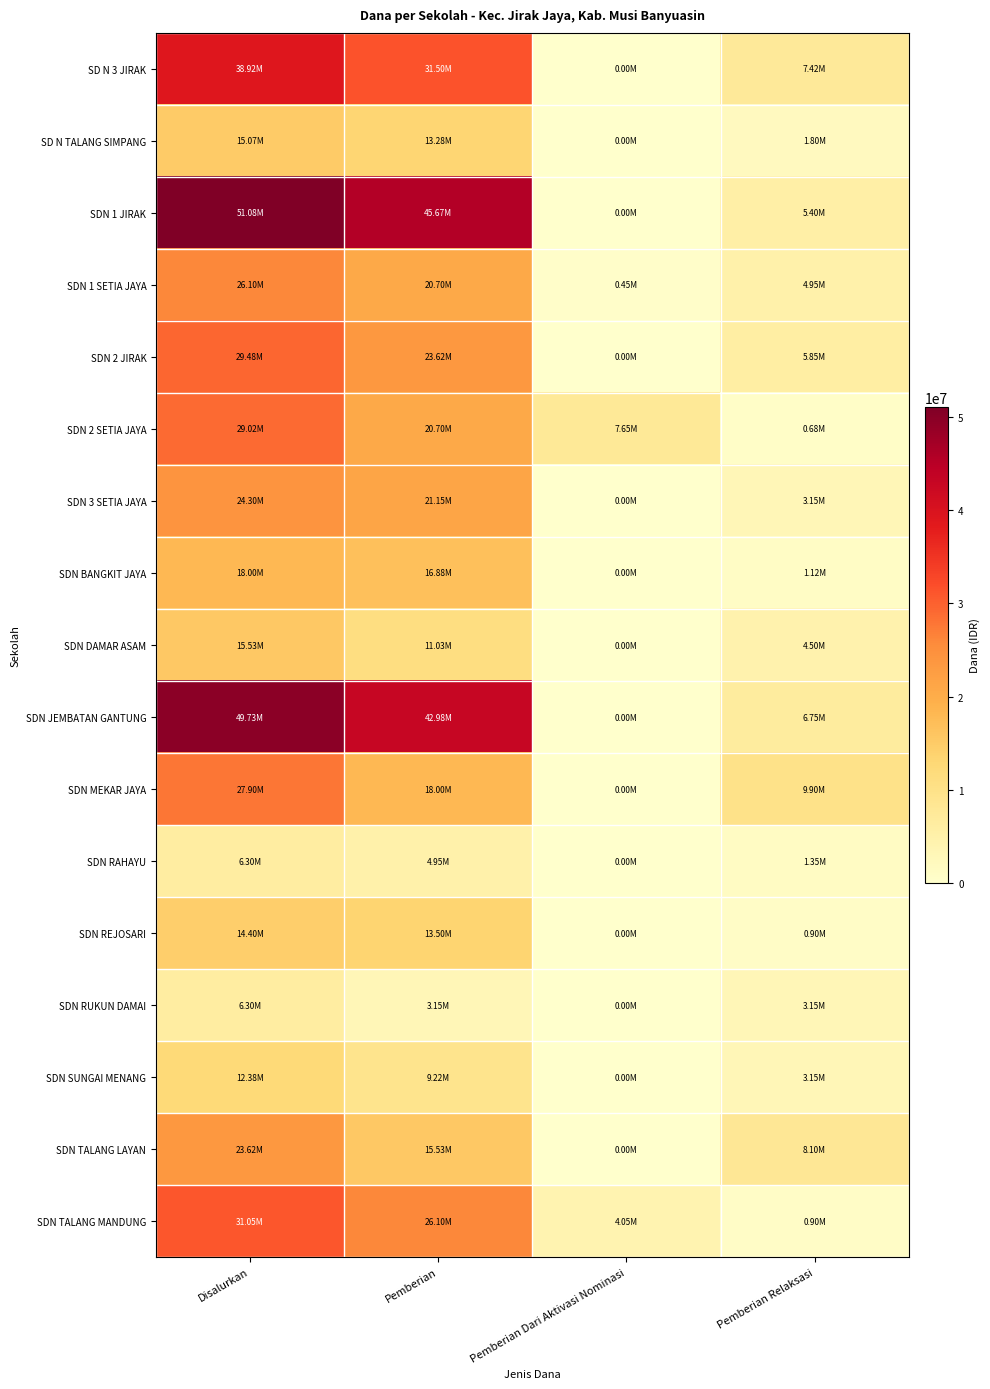

Reading left to right, what are all the values shown in this chart?

SD N 3 JIRAK: Disalurkan=38925000	Pemberian=31500000	Pemberian Dari Aktivasi Nominasi=0	Pemberian Relaksasi=7425000
SD N TALANG SIMPANG: Disalurkan=15075000	Pemberian=13275000	Pemberian Dari Aktivasi Nominasi=0	Pemberian Relaksasi=1800000
SDN 1 JIRAK: Disalurkan=51075000	Pemberian=45675000	Pemberian Dari Aktivasi Nominasi=0	Pemberian Relaksasi=5400000
SDN 1 SETIA JAYA: Disalurkan=26100000	Pemberian=20700000	Pemberian Dari Aktivasi Nominasi=450000	Pemberian Relaksasi=4950000
SDN 2 JIRAK: Disalurkan=29475000	Pemberian=23625000	Pemberian Dari Aktivasi Nominasi=0	Pemberian Relaksasi=5850000
SDN 2 SETIA JAYA: Disalurkan=29025000	Pemberian=20700000	Pemberian Dari Aktivasi Nominasi=7650000	Pemberian Relaksasi=675000
SDN 3 SETIA JAYA: Disalurkan=24300000	Pemberian=21150000	Pemberian Dari Aktivasi Nominasi=0	Pemberian Relaksasi=3150000
SDN BANGKIT JAYA: Disalurkan=18000000	Pemberian=16875000	Pemberian Dari Aktivasi Nominasi=0	Pemberian Relaksasi=1125000
SDN DAMAR ASAM: Disalurkan=15525000	Pemberian=11025000	Pemberian Dari Aktivasi Nominasi=0	Pemberian Relaksasi=4500000
SDN JEMBATAN GANTUNG: Disalurkan=49725000	Pemberian=42975000	Pemberian Dari Aktivasi Nominasi=0	Pemberian Relaksasi=6750000
SDN MEKAR JAYA: Disalurkan=27900000	Pemberian=18000000	Pemberian Dari Aktivasi Nominasi=0	Pemberian Relaksasi=9900000
SDN RAHAYU: Disalurkan=6300000	Pemberian=4950000	Pemberian Dari Aktivasi Nominasi=0	Pemberian Relaksasi=1350000
SDN REJOSARI: Disalurkan=14400000	Pemberian=13500000	Pemberian Dari Aktivasi Nominasi=0	Pemberian Relaksasi=900000
SDN RUKUN DAMAI: Disalurkan=6300000	Pemberian=3150000	Pemberian Dari Aktivasi Nominasi=0	Pemberian Relaksasi=3150000
SDN SUNGAI MENANG: Disalurkan=12375000	Pemberian=9225000	Pemberian Dari Aktivasi Nominasi=0	Pemberian Relaksasi=3150000
SDN TALANG LAYAN: Disalurkan=23625000	Pemberian=15525000	Pemberian Dari Aktivasi Nominasi=0	Pemberian Relaksasi=8100000
SDN TALANG MANDUNG: Disalurkan=31050000	Pemberian=26100000	Pemberian Dari Aktivasi Nominasi=4050000	Pemberian Relaksasi=900000